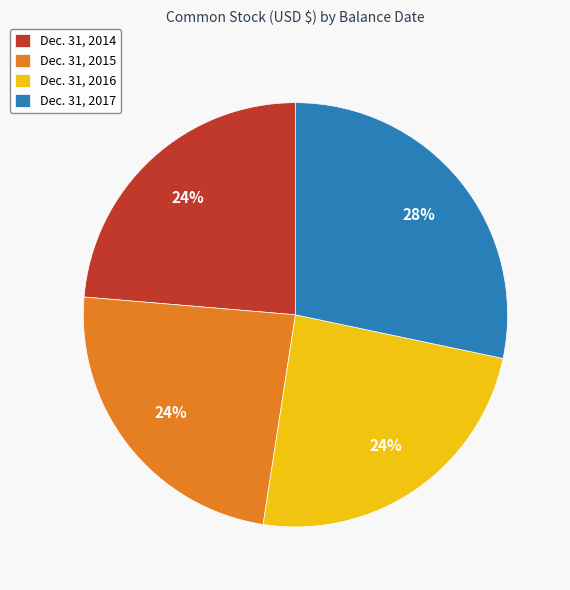

How many slices are in this pie chart?

4